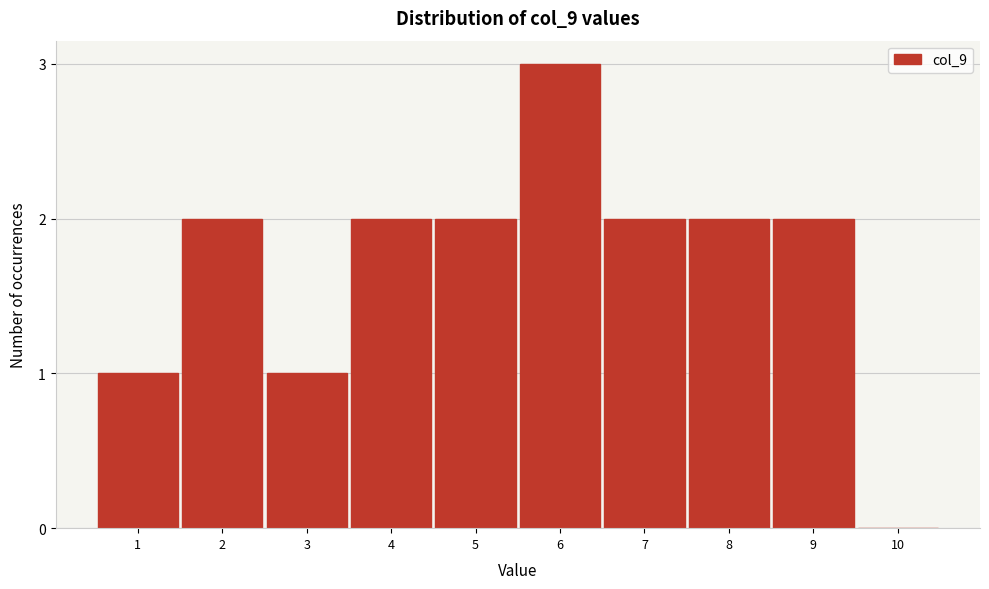

Reading left to right, transcribe all the data shown in this chart.

1=1	2=2	3=1	4=2	5=2	6=3	7=2	8=2	9=2	10=0